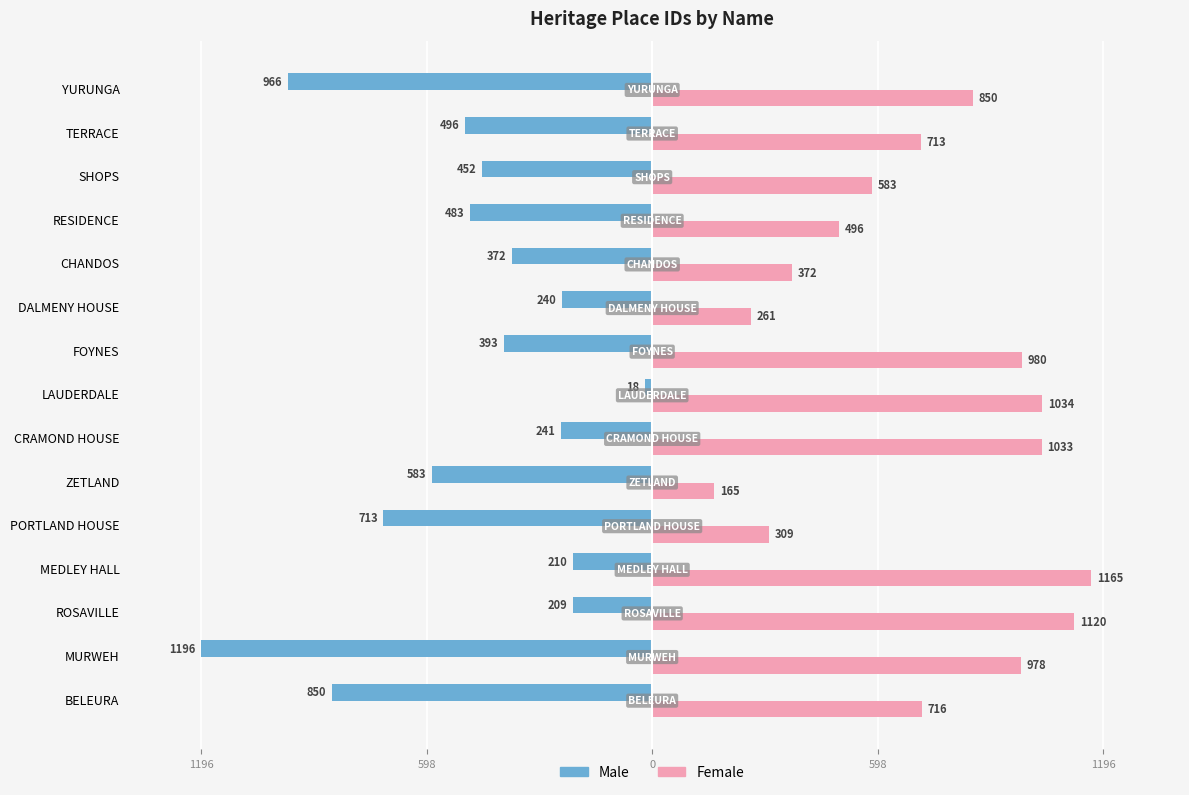

What are all the series names shown in the legend?

Male, Female